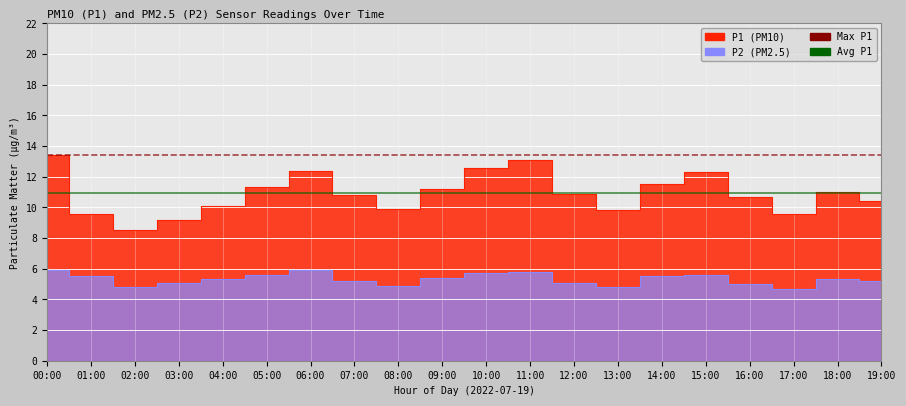

What is the spread (max minus min) of values at 10:00?

6.9